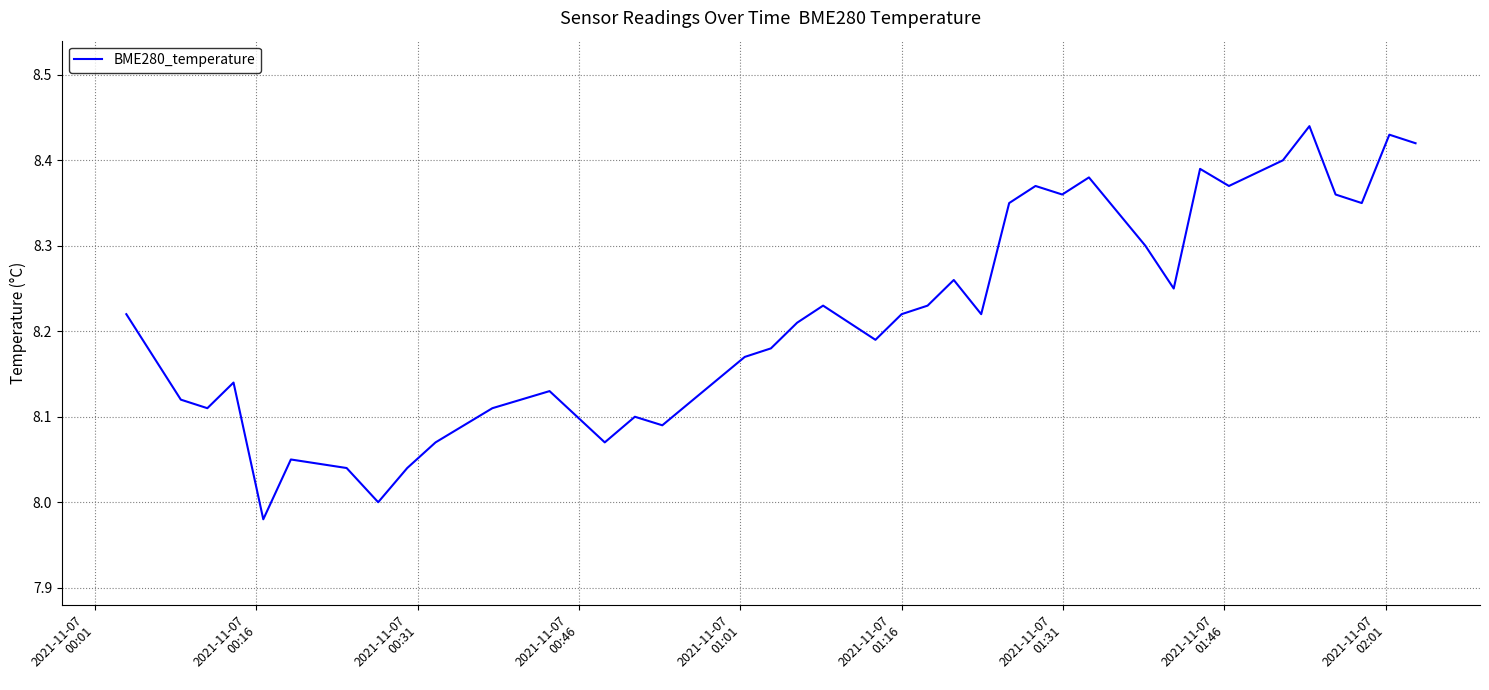

What is the difference between the maximum and minimum values?

0.5